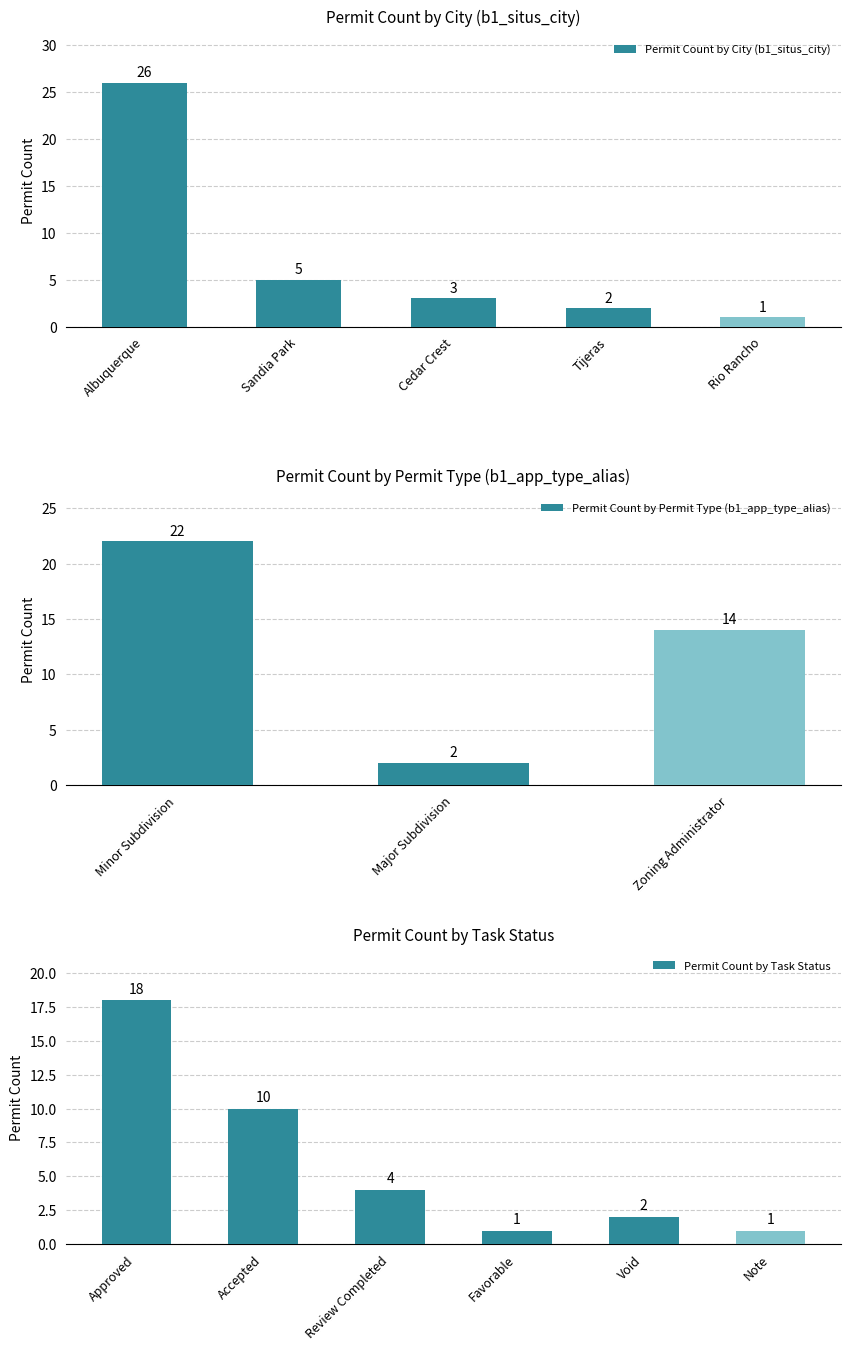

What is the maximum value for Permit Count by City (b1_situs_city)?

26